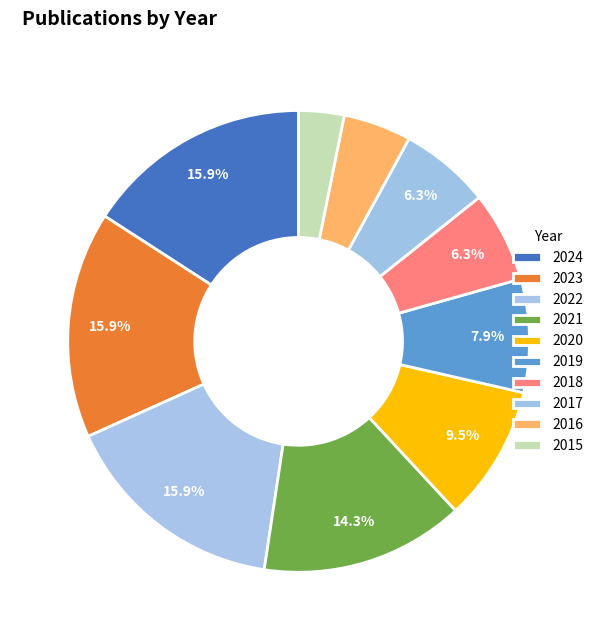

To the nearest percent, what is the combined percentage of 2020 and 2023?

25%